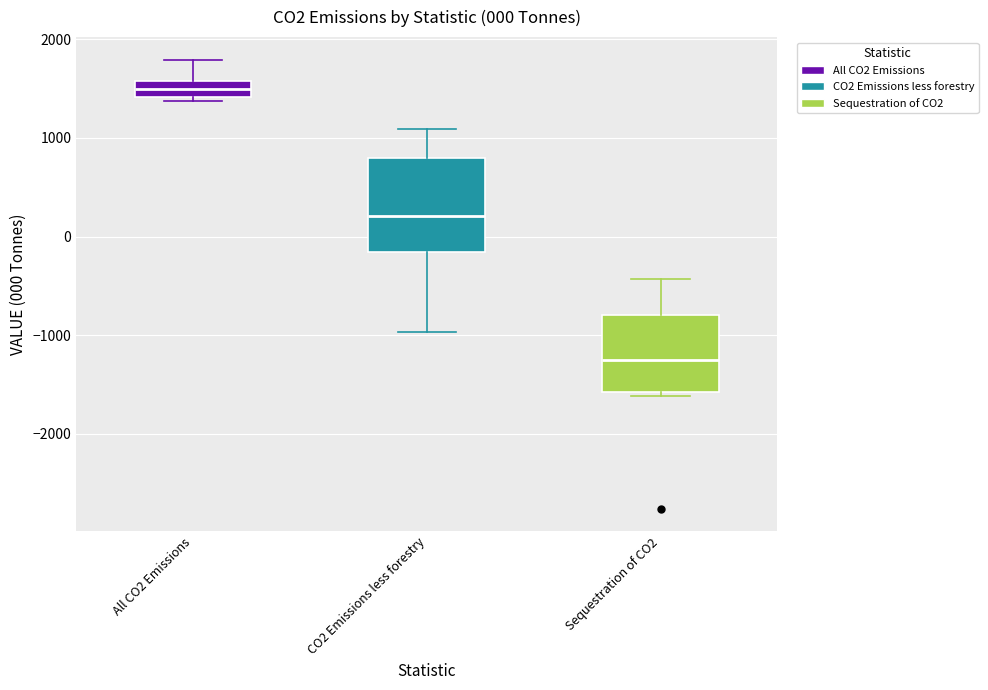

Comparing the boxes themselves (not the whiskers), which one is the tallest?

CO2 Emissions less forestry